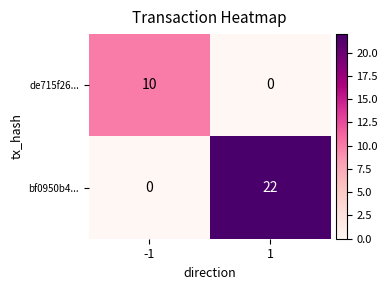

At which category is the sum across all series the highest?

1